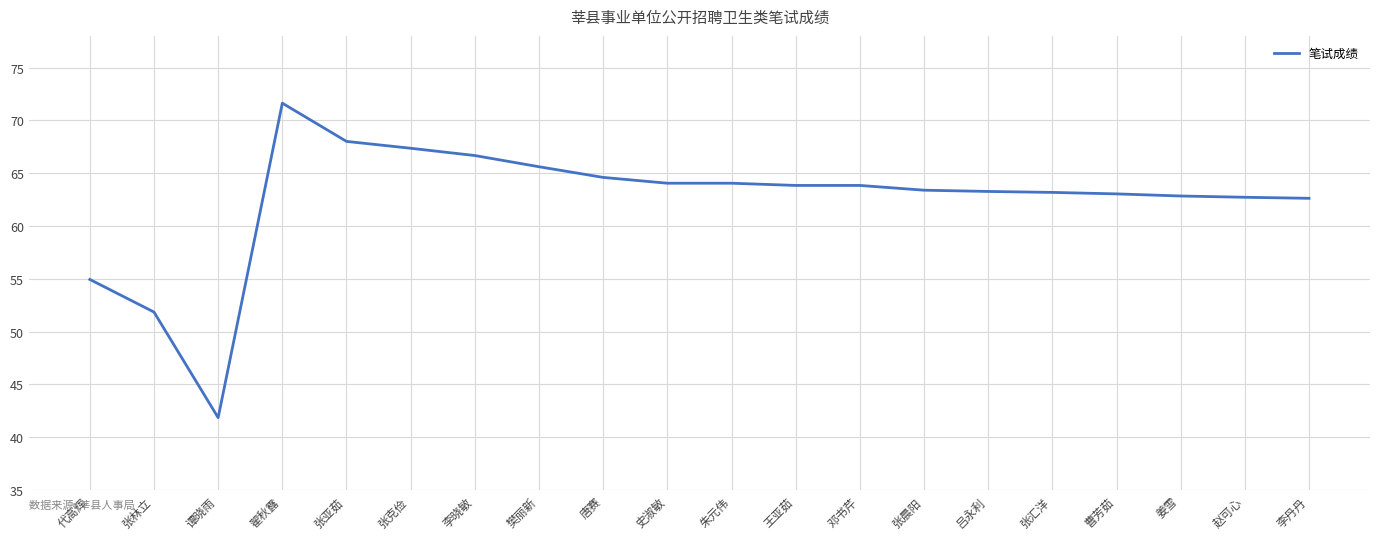

What is the greatest value displayed?

71.6